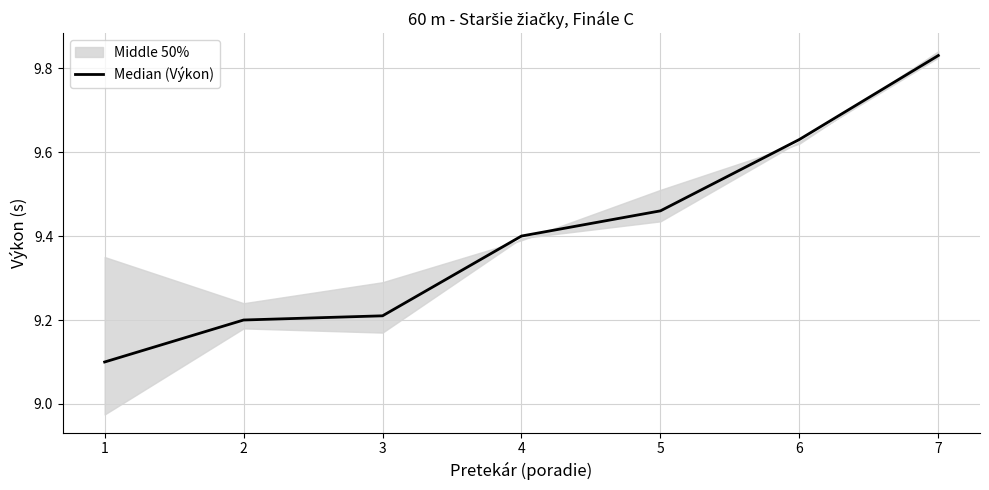

The Median (Výkon) series shows 17.5 at 7. True or false?

False